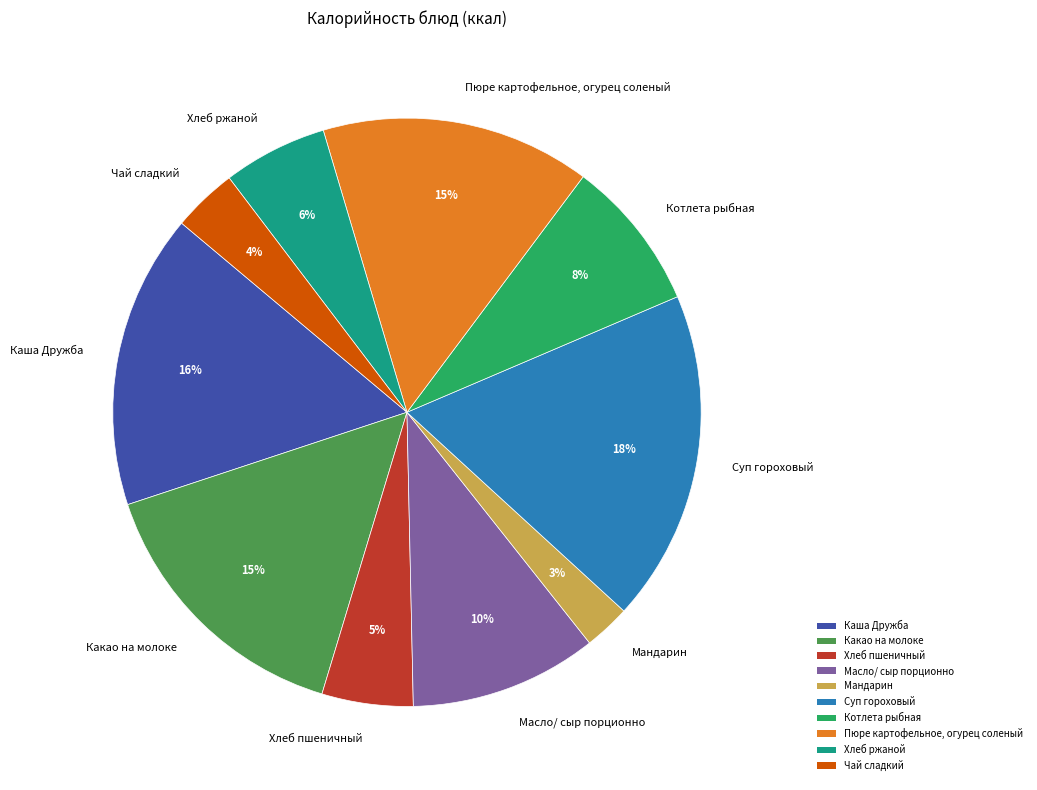

How many slices are in this pie chart?

10